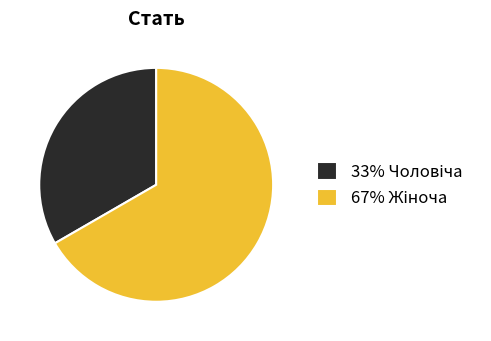

Is there any slice that represents more than half of the pie?

Yes